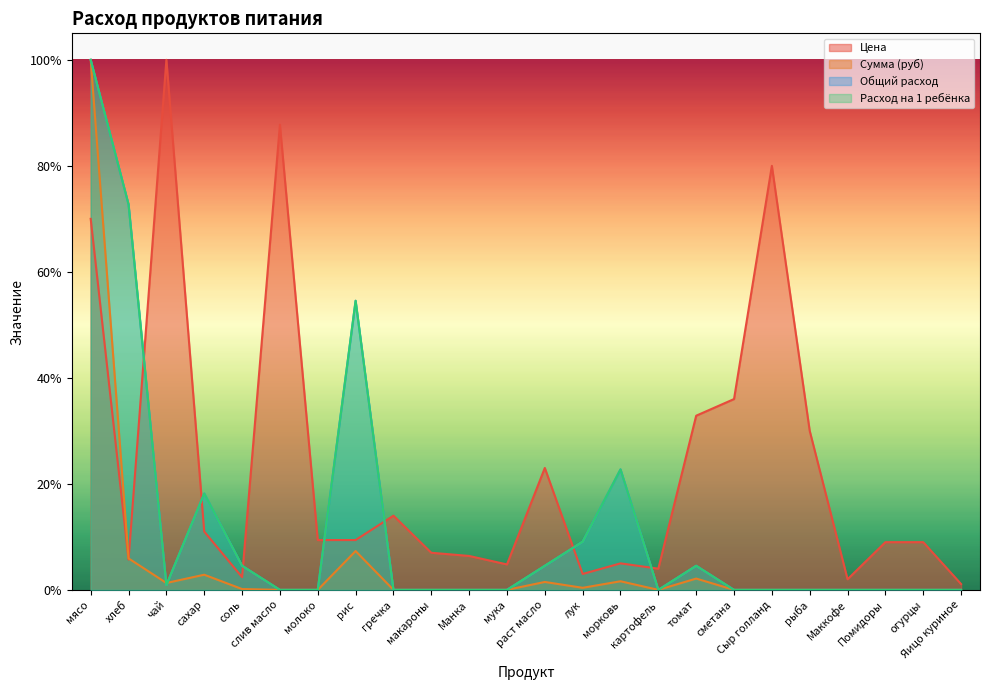

Where do Цена and Сумма (руб) first cross each other?

хлеб and чай